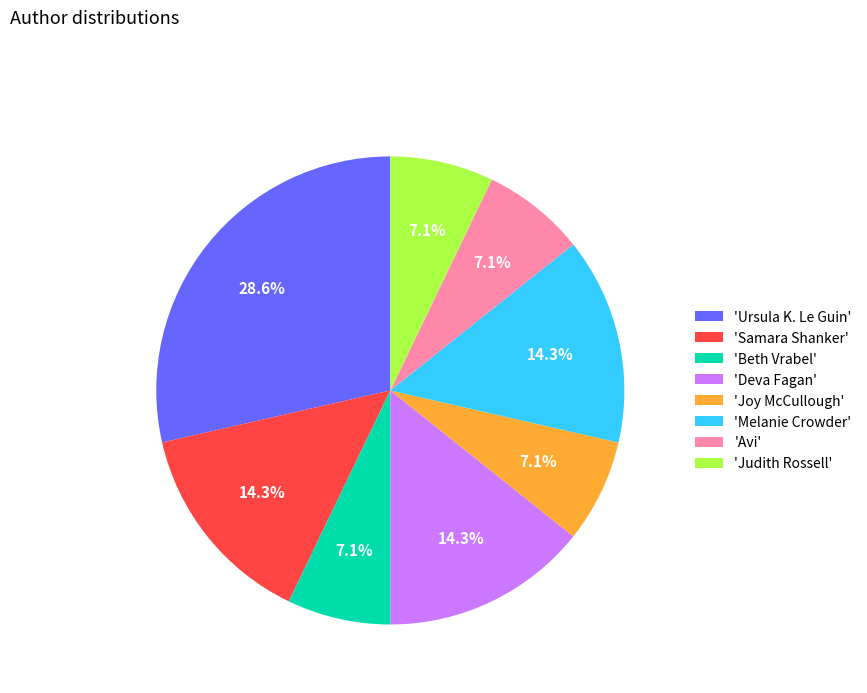

Combined, what portion of the pie is 'Ursula K. Le Guin' and 'Melanie Crowder'?

42.9%